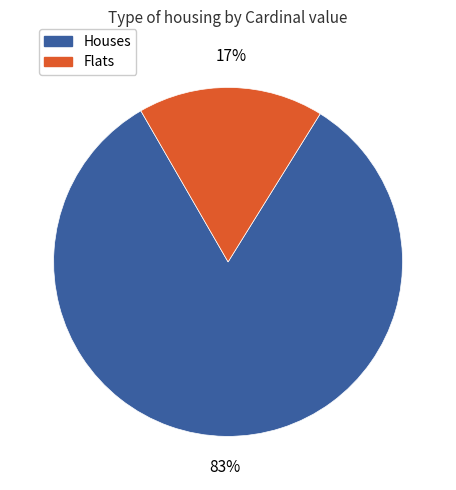

Is there a majority slice in this chart?

Yes